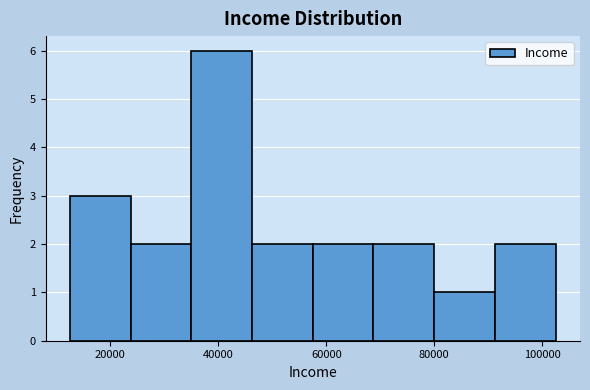

Reading left to right, transcribe this chart: for each bar, give the range it covers on the x-axis and its height. Neither the bar edges nor the heights are printed on the chart, so give them approximately, as read against the axes.

12000 to 24000: 3
24000 to 36000: 2
36000 to 46000: 6
46000 to 58000: 2
58000 to 68000: 2
68000 to 80000: 2
80000 to 92000: 1
92000 to 102000: 2